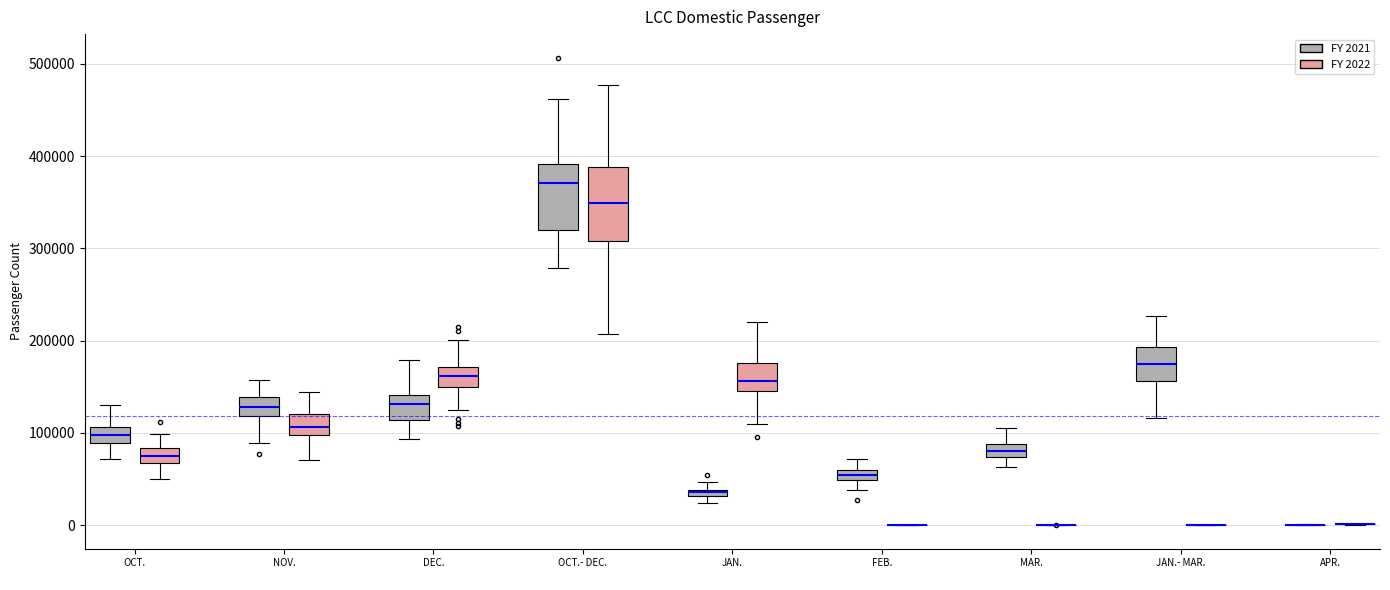

Where does the upper whisker of the box for OCT. (FY 2022) end on the y-axis? The values are not printed on the chart, so give them approximately, as read against the axis.

100000